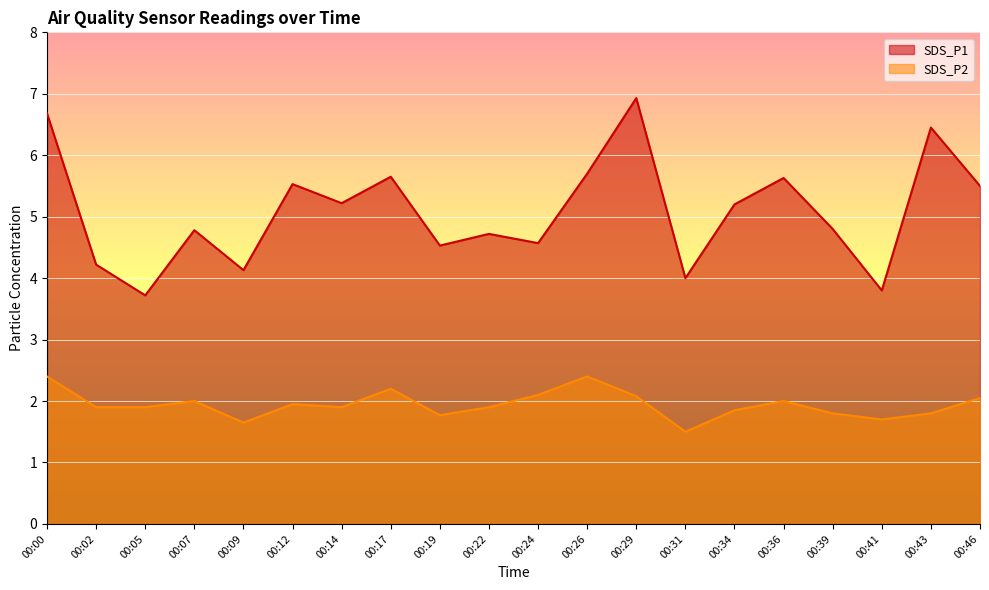

Is it true that SDS_P2 equals 2.1 at 00:24?

True